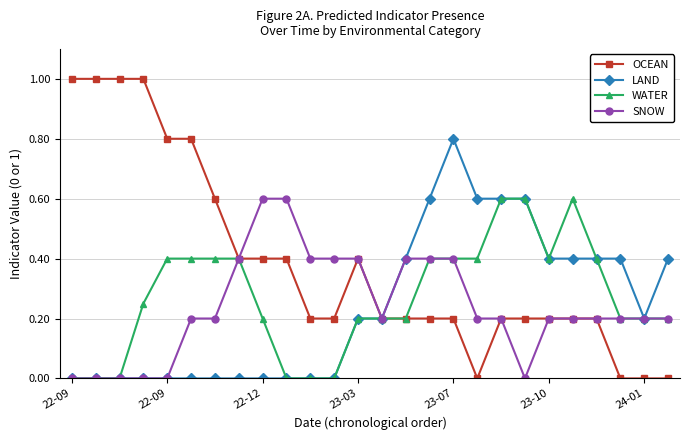

Which series has the widest spread of values?

OCEAN